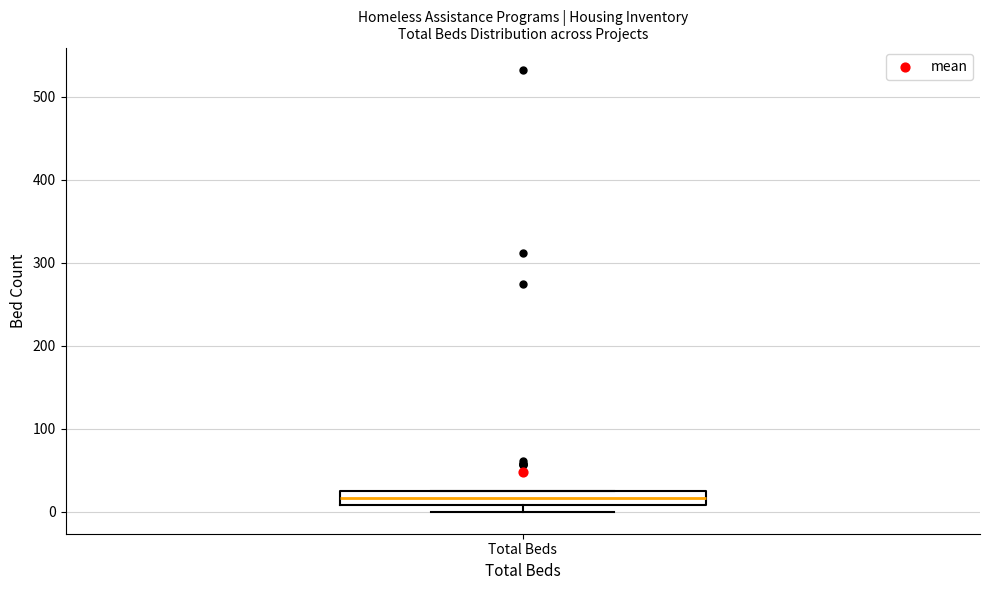

Transcribe this box plot: give where the median line is, the range the box spans, and where the two whiskers end, as read against the y-axis. The values are not printed on the chart, so give them approximately, as read against the axis.

median 20, box 10 to 30, whiskers 0 to 30